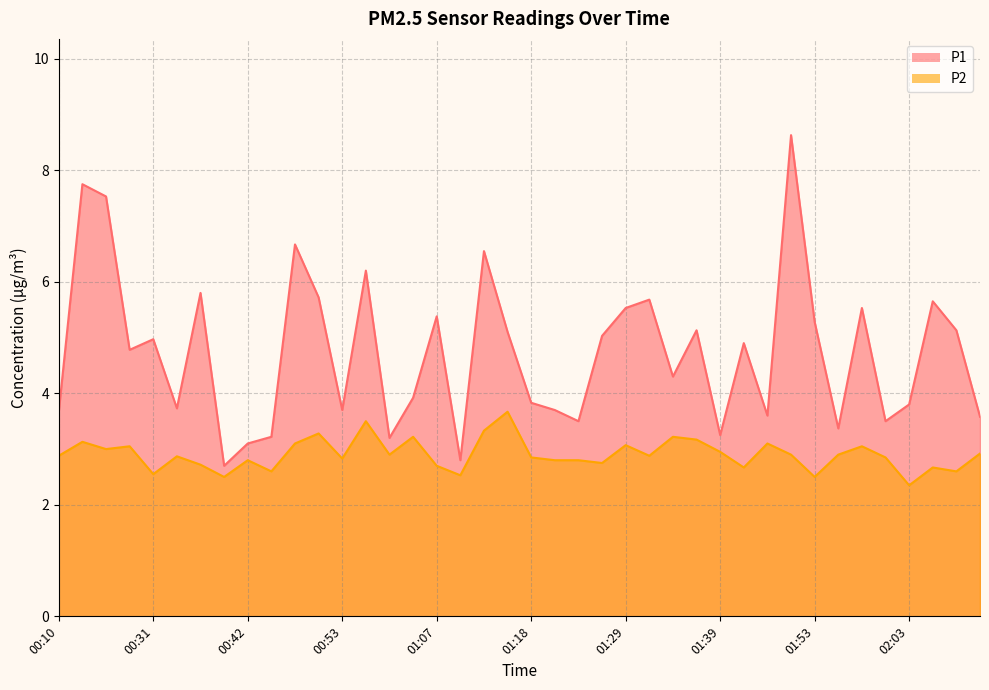

Reading left to right, transcribe all the data shown in this chart.

P1: 00:10=3.7	00:13=7.8	00:16=7.5	00:29=4.8	00:31=5.0	00:33=3.7	00:36=5.8	00:39=2.7	00:42=3.1	00:44=3.2	00:47=6.7	00:50=5.7	00:53=3.7	00:56=6.2	01:02=3.2	01:04=3.9	01:07=5.4	01:10=2.8	01:12=6.5	01:15=5.1	01:18=3.8	01:21=3.7	01:23=3.5	01:26=5.0	01:29=5.5	01:31=5.7	01:34=4.3	01:37=5.1	01:39=3.2	01:42=4.9	01:47=3.6	01:50=8.6	01:53=5.3	01:56=3.4	01:58=5.5	02:01=3.5	02:03=3.8	02:06=5.7	02:09=5.1	02:12=3.6
P2: 00:10=2.9	00:13=3.1	00:16=3.0	00:29=3.0	00:31=2.5	00:33=2.9	00:36=2.7	00:39=2.5	00:42=2.8	00:44=2.6	00:47=3.1	00:50=3.3	00:53=2.8	00:56=3.5	01:02=2.9	01:04=3.2	01:07=2.7	01:10=2.5	01:12=3.3	01:15=3.7	01:18=2.9	01:21=2.8	01:23=2.8	01:26=2.8	01:29=3.1	01:31=2.9	01:34=3.2	01:37=3.2	01:39=3.0	01:42=2.7	01:47=3.1	01:50=2.9	01:53=2.5	01:56=2.9	01:58=3.0	02:01=2.9	02:03=2.4	02:06=2.7	02:09=2.6	02:12=2.9